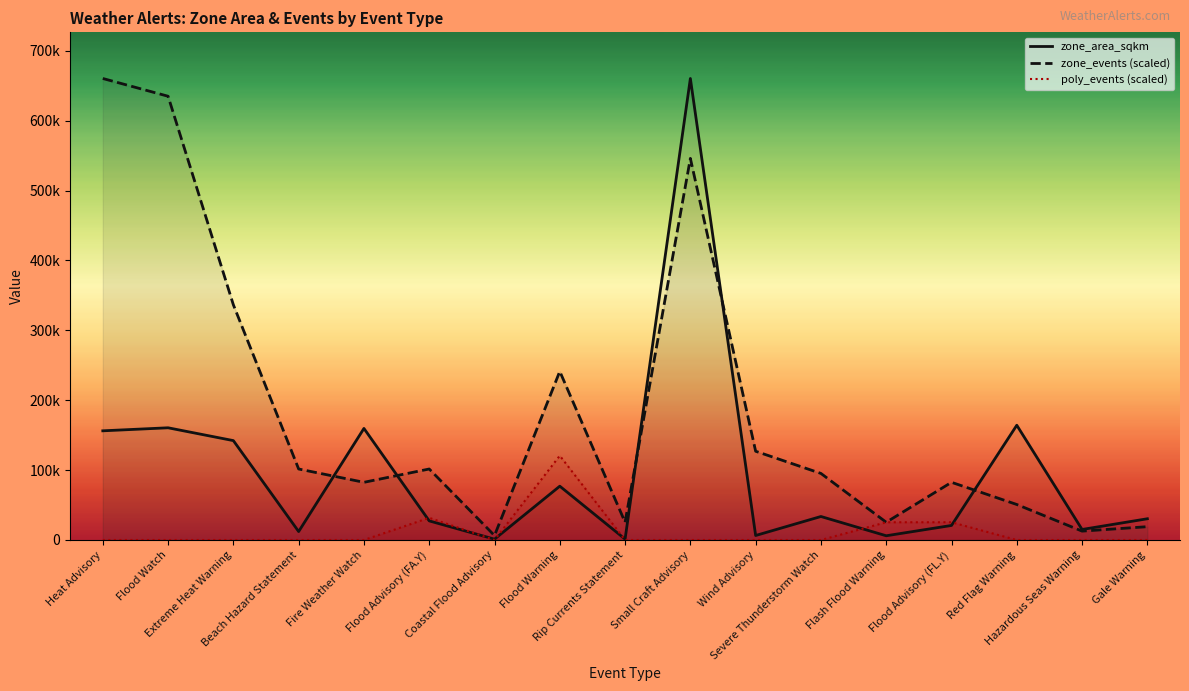

How many lines are shown in the chart?

3